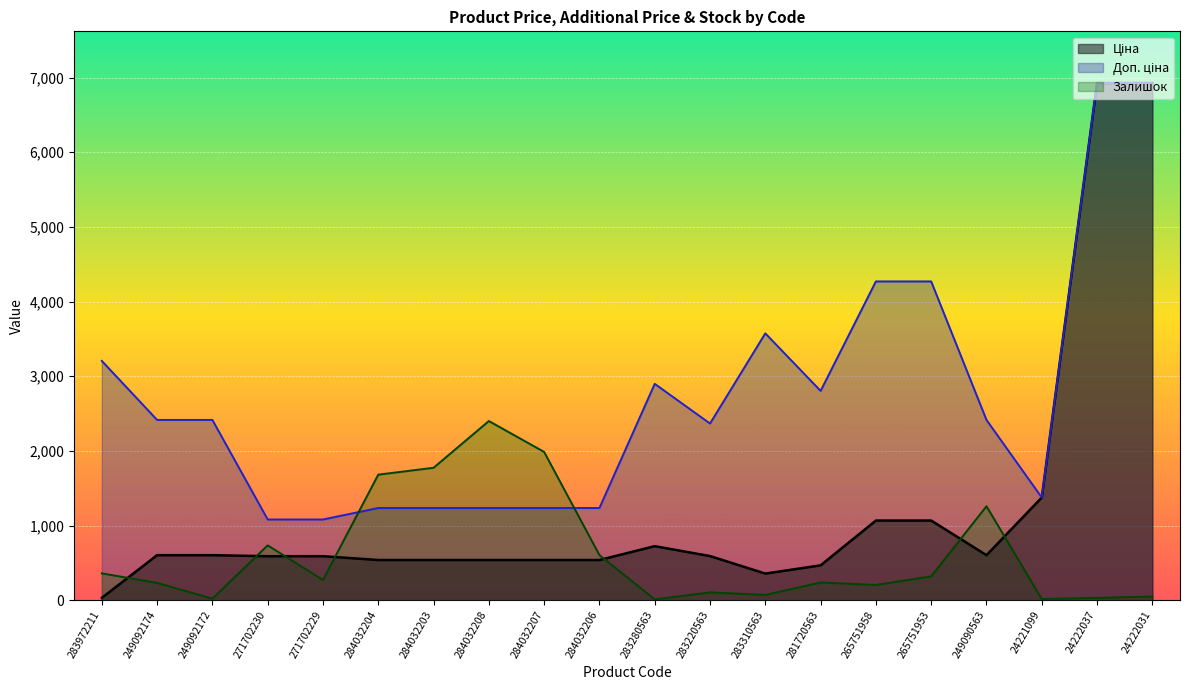

Does the chart display data point markers on the line(s)?

No